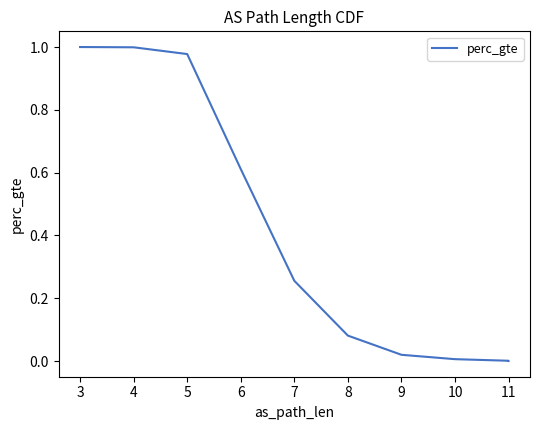

True or false: the data shows 0.5 at 3.

False